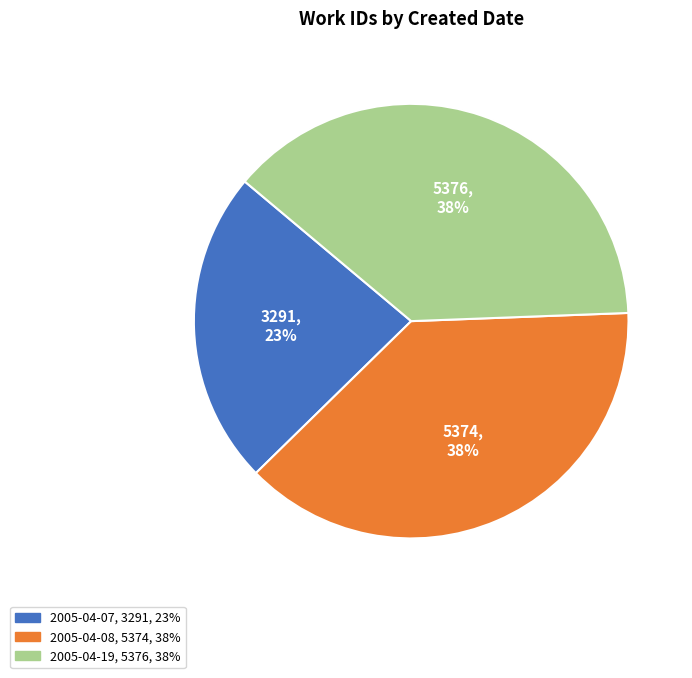

The 2005-04-08 slice represents 38% of the pie. True or false?

True